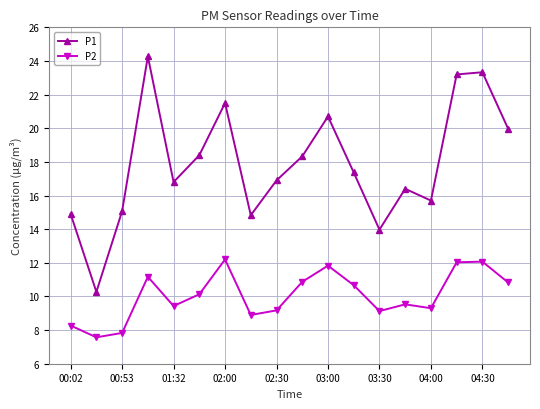

At how many categories does at least one series exceed 16?

12